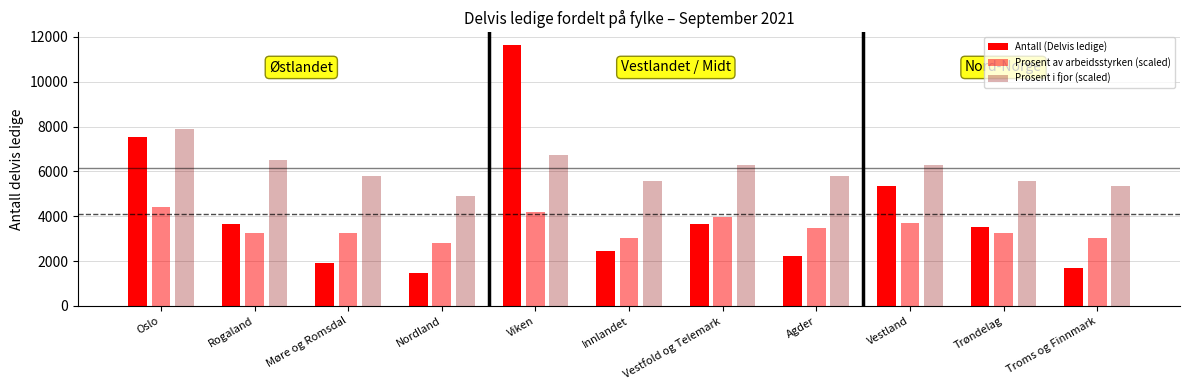

Reading left to right, extract all data points from this chart.

Antall (Delvis ledige): 7539.0	3635.0	1898.0	1460.0	11621.0	2451.0	3648.0	2232.0	5346.0	3535.0	1677.0
Prosent av arbeidsstyrken (scaled): 4416.0	3253.9	3253.9	2789.0	4183.6	3021.5	3951.1	3486.3	3718.7	3253.9	3021.5
Prosent i fjor (scaled): 7902.3	6507.8	5810.5	4880.8	6740.2	5578.1	6275.3	5810.5	6275.3	5578.1	5345.7